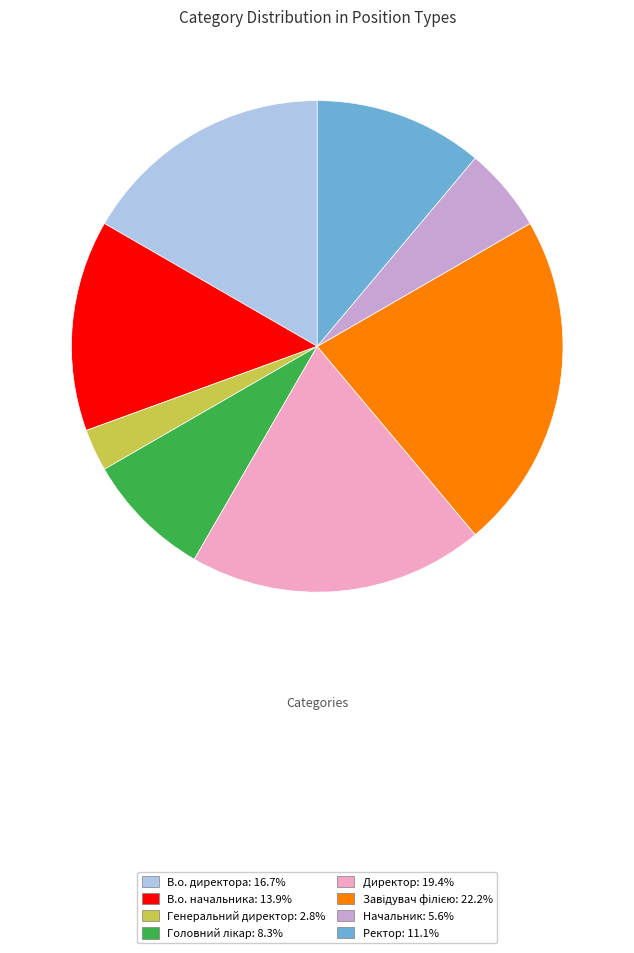

What is the smallest slice in the pie chart?

Генеральний директор